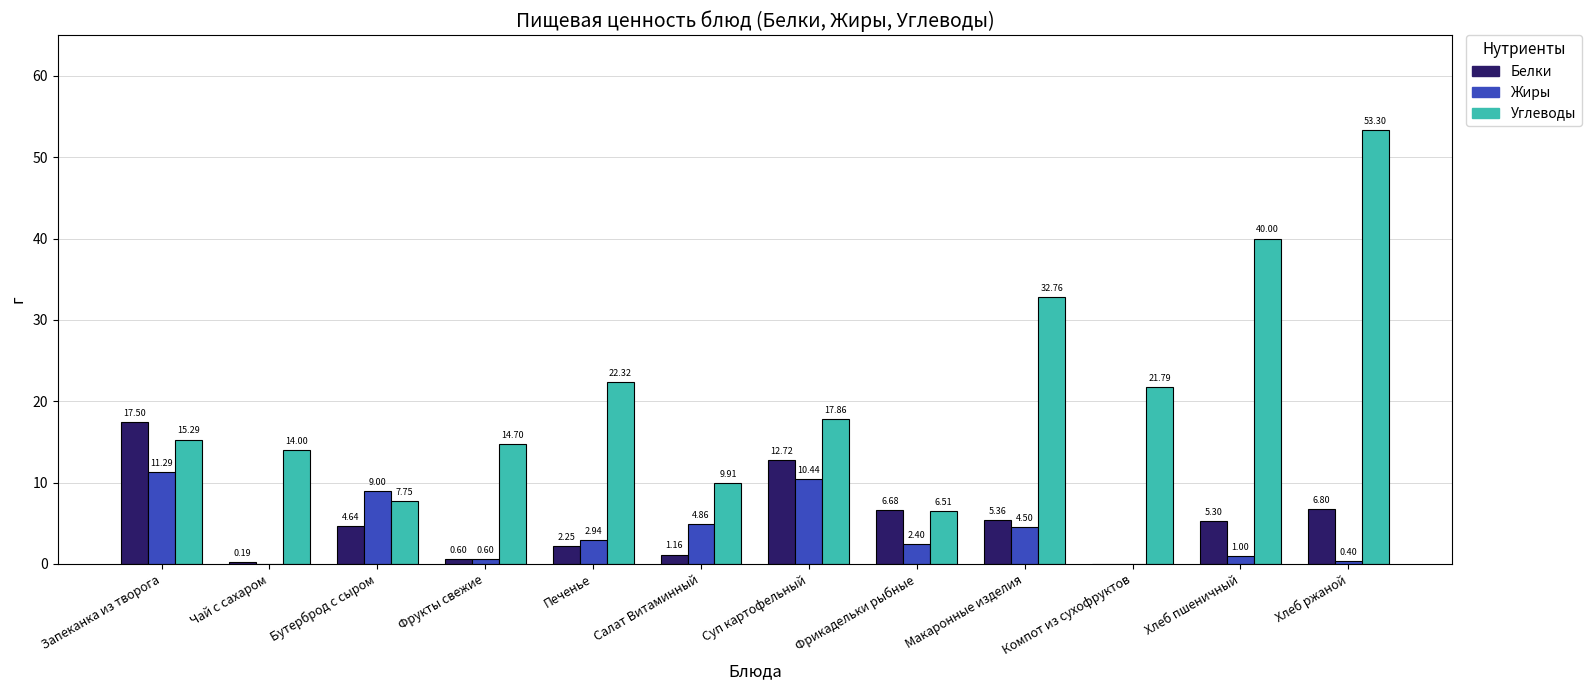

What is the spread (max minus min) of values at Чай с сахаром?

14.0